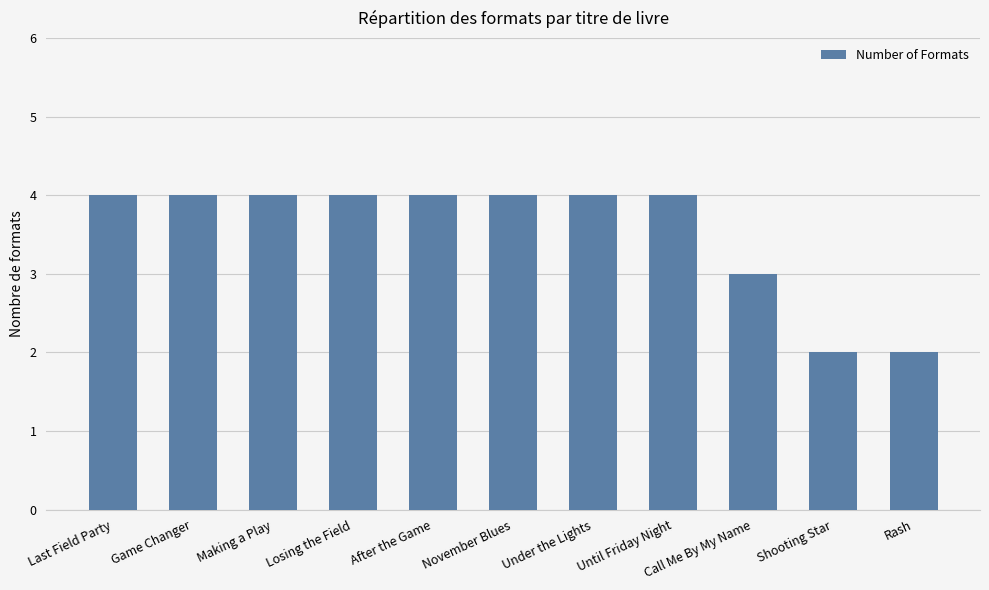

What is the value of the 7th bar from the left?

4